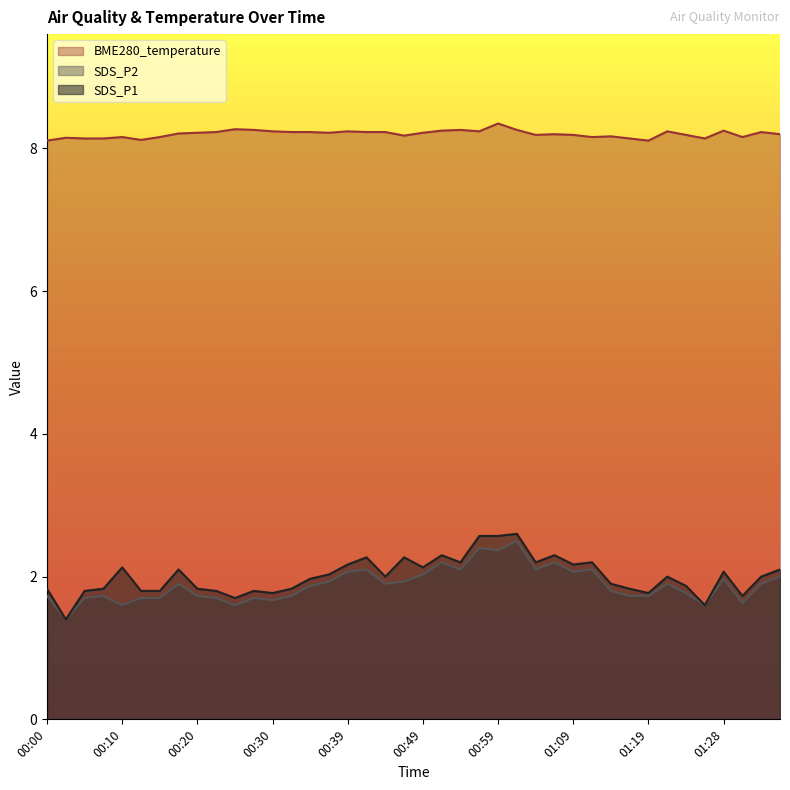

Reading right to left, extract all data points from this chart.

SDS_P1: 01:36=2.1	01:33=2.0	01:31=1.7	01:28=2.1	01:26=1.6	01:24=1.9	01:21=2.0	01:19=1.8	01:16=1.8	01:14=1.9	01:11=2.2	01:09=2.2	01:06=2.3	01:04=2.2	01:01=2.6	00:59=2.6	00:57=2.6	00:54=2.2	00:52=2.3	00:49=2.1	00:47=2.3	00:44=2.0	00:42=2.3	00:39=2.2	00:37=2.0	00:34=2.0	00:32=1.8	00:30=1.8	00:27=1.8	00:25=1.7	00:22=1.8	00:20=1.8	00:17=2.1	00:15=1.8	00:12=1.8	00:10=2.1	00:07=1.8	00:05=1.8	00:03=1.4	00:00=1.8
SDS_P2: 01:36=2.0	01:33=1.9	01:31=1.6	01:28=2.0	01:26=1.6	01:24=1.8	01:21=1.9	01:19=1.7	01:16=1.7	01:14=1.8	01:11=2.1	01:09=2.1	01:06=2.2	01:04=2.1	01:01=2.5	00:59=2.4	00:57=2.4	00:54=2.1	00:52=2.2	00:49=2.0	00:47=1.9	00:44=1.9	00:42=2.1	00:39=2.1	00:37=1.9	00:34=1.9	00:32=1.7	00:30=1.7	00:27=1.7	00:25=1.6	00:22=1.7	00:20=1.7	00:17=1.9	00:15=1.7	00:12=1.7	00:10=1.6	00:07=1.7	00:05=1.7	00:03=1.4	00:00=1.7
BME280_temperature: 01:36=8.2	01:33=8.2	01:31=8.2	01:28=8.2	01:26=8.1	01:24=8.2	01:21=8.2	01:19=8.1	01:16=8.1	01:14=8.2	01:11=8.2	01:09=8.2	01:06=8.2	01:04=8.2	01:01=8.3	00:59=8.3	00:57=8.2	00:54=8.3	00:52=8.2	00:49=8.2	00:47=8.2	00:44=8.2	00:42=8.2	00:39=8.2	00:37=8.2	00:34=8.2	00:32=8.2	00:30=8.2	00:27=8.3	00:25=8.3	00:22=8.2	00:20=8.2	00:17=8.2	00:15=8.2	00:12=8.1	00:10=8.2	00:07=8.1	00:05=8.1	00:03=8.2	00:00=8.1